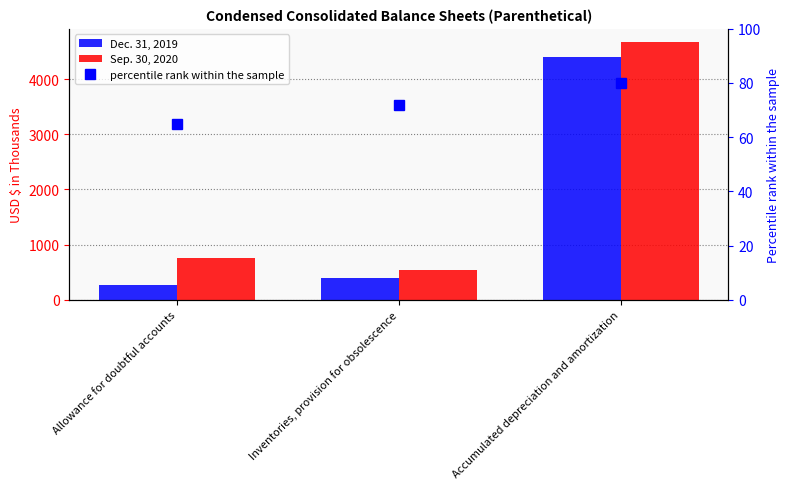

How many groups of bars are there?

3